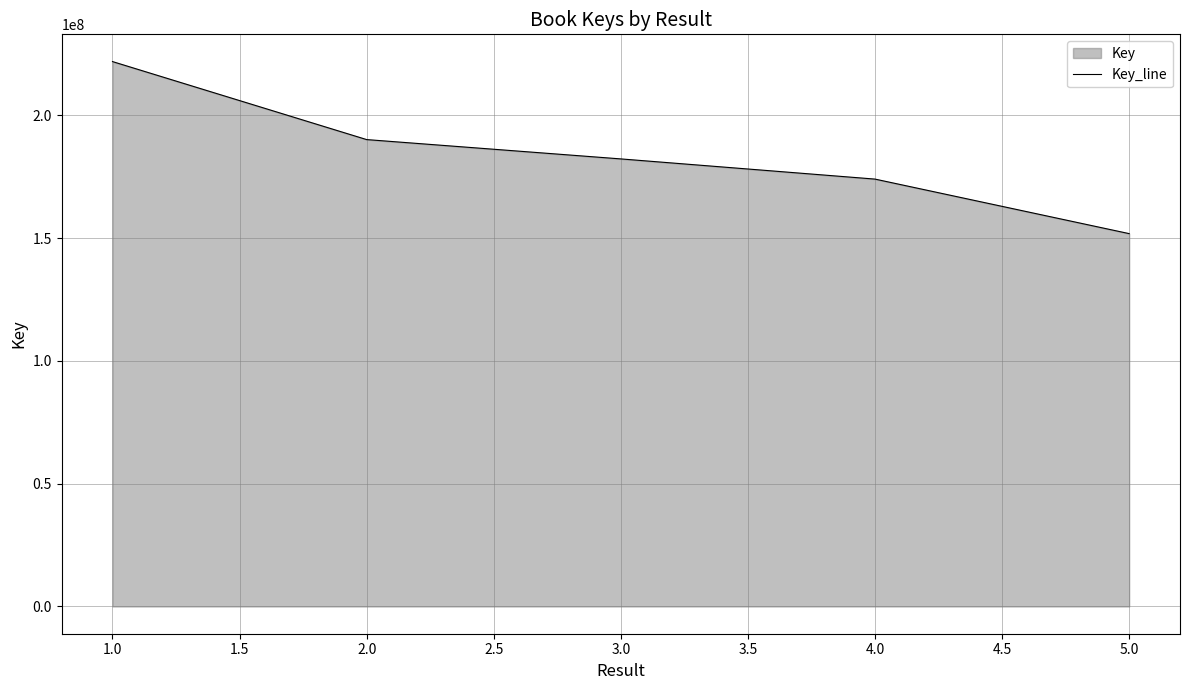

True or false: the data shows 266323457 at 2.0.

False